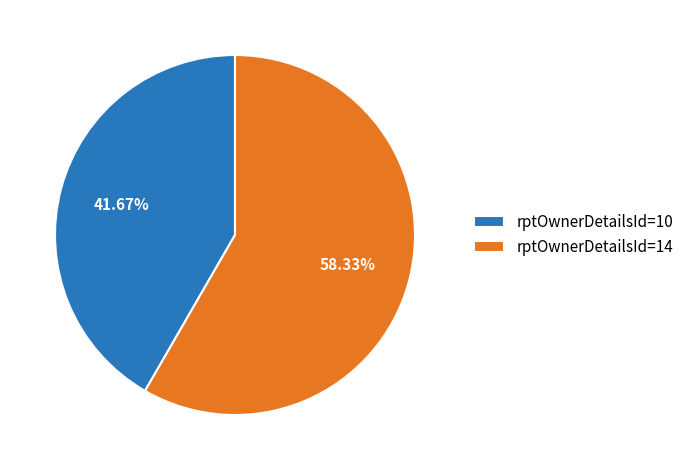

Which category accounts for the majority?

rptOwnerDetailsId=14